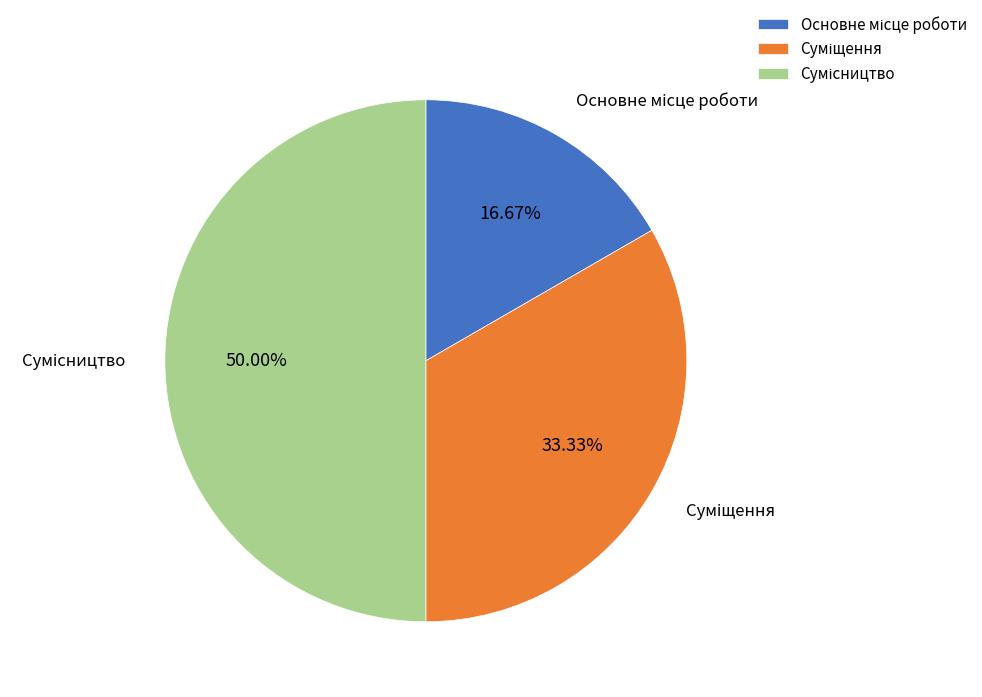

Does any single category account for the majority?

No